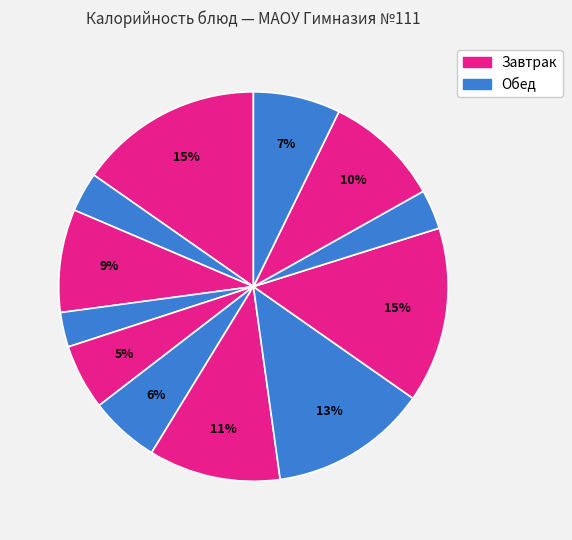

Count the number of slices in the pie.

12